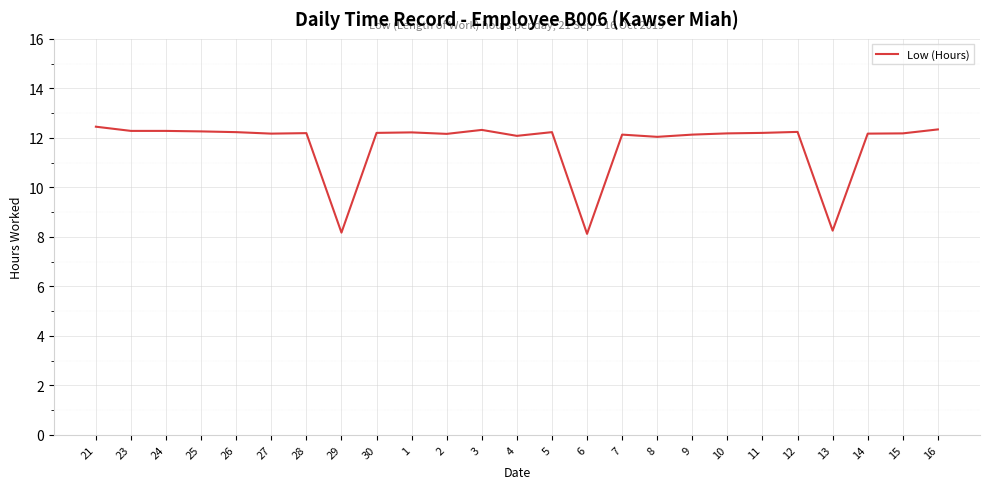

Approximately how many times larger is the value at 26 compared to 5?

1.0